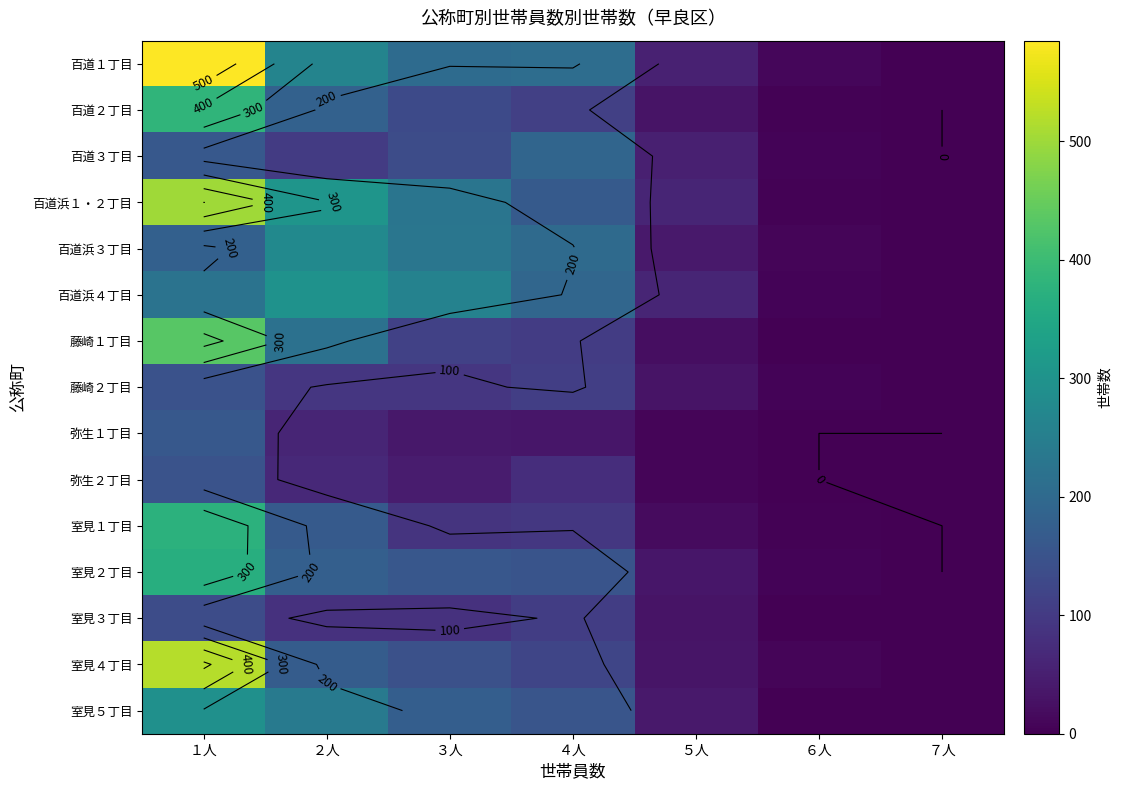

Which series has the largest total across all categories?

百道１丁目